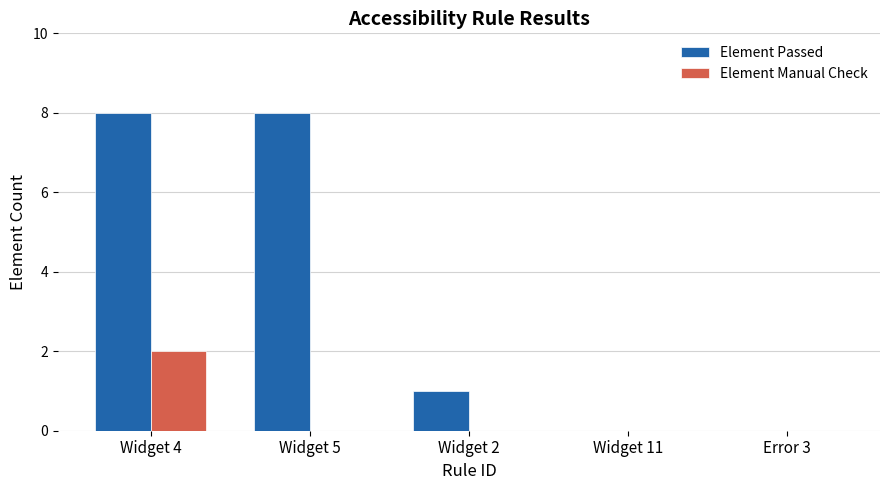

Reading left to right, extract all data points from this chart.

Element Passed: Widget 4=8	Widget 5=8	Widget 2=1	Widget 11=0	Error 3=0
Element Manual Check: Widget 4=2	Widget 5=0	Widget 2=0	Widget 11=0	Error 3=0